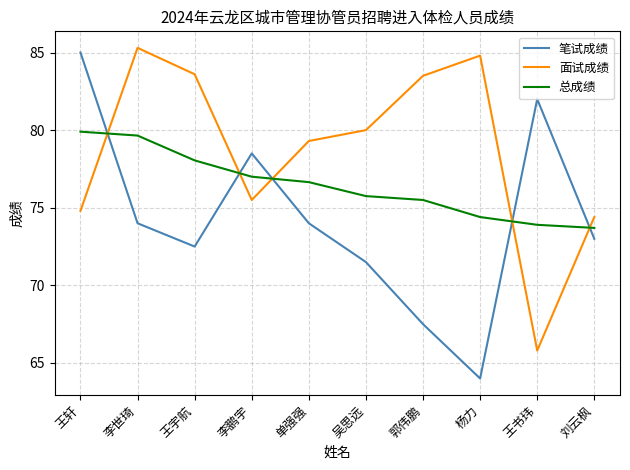

Does the chart display data point markers on the line(s)?

No